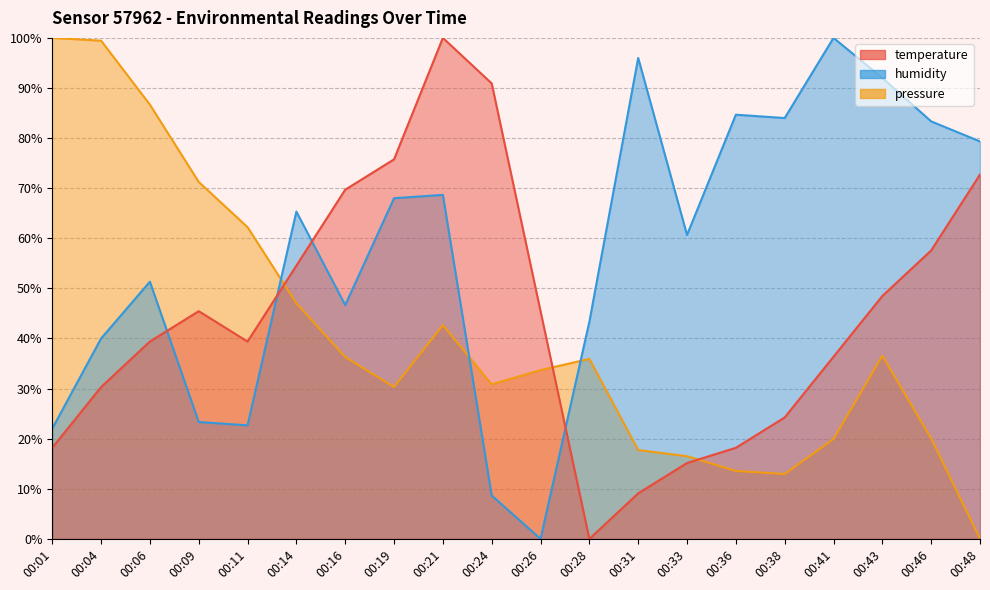

Does the chart have visible grid lines?

Yes